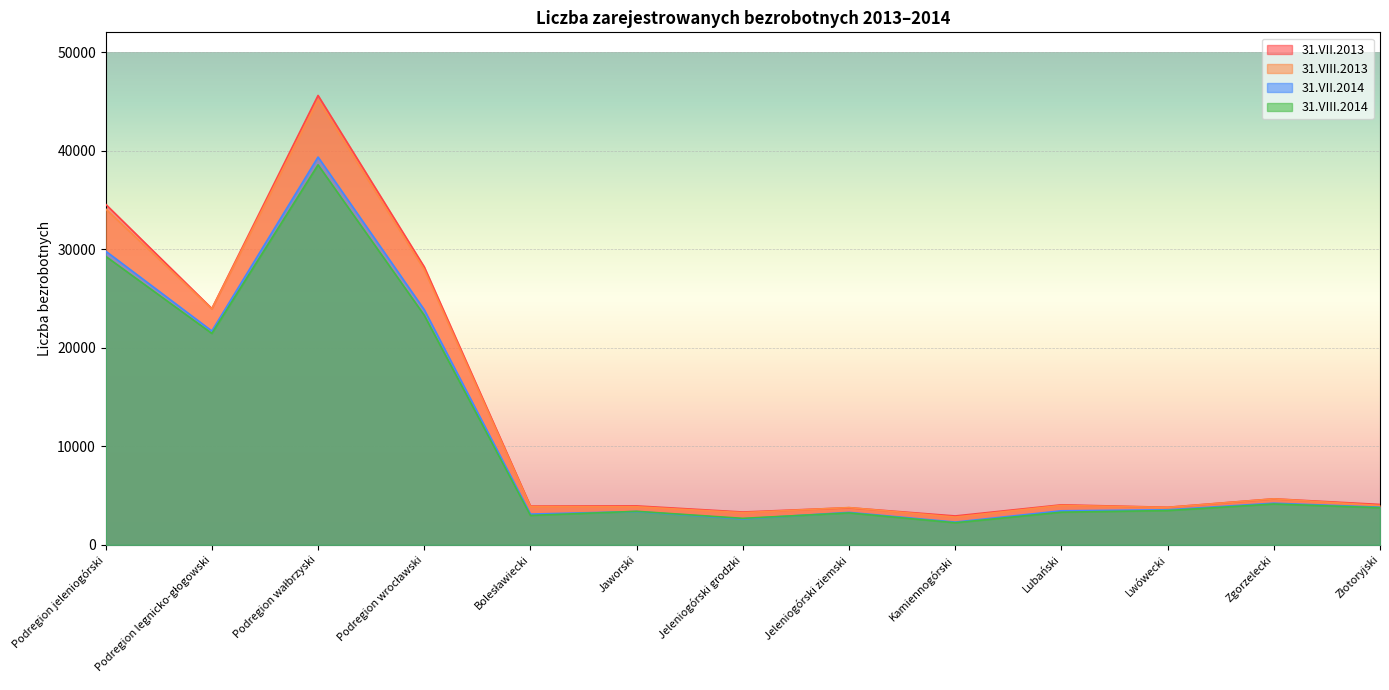

Which category has the lowest value across all series?

Kamiennogórski